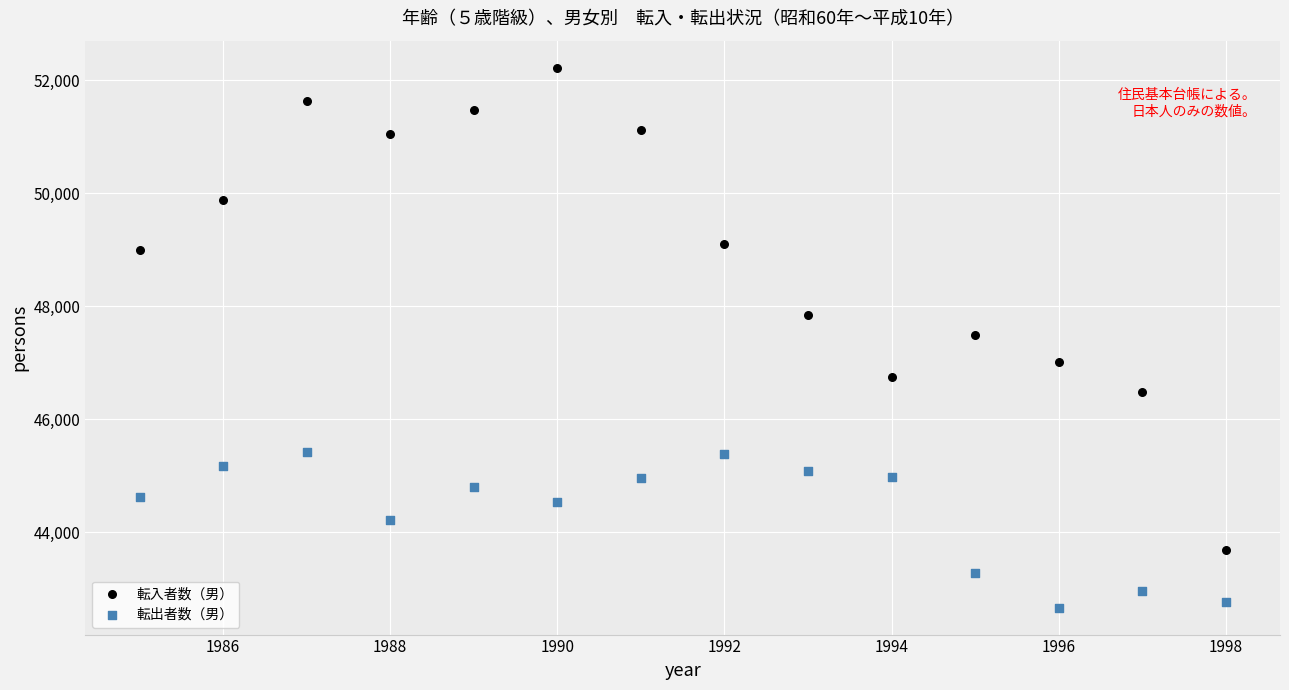

Which series reaches the minimum Y coordinate?

転出者数（男）